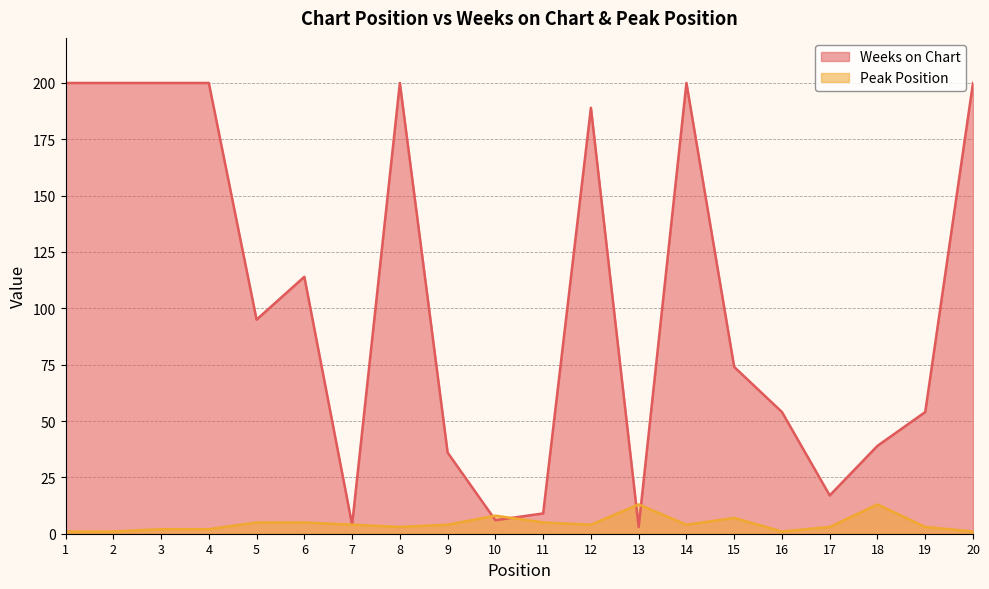

What are all the series names shown in the legend?

Weeks on Chart, Peak Position